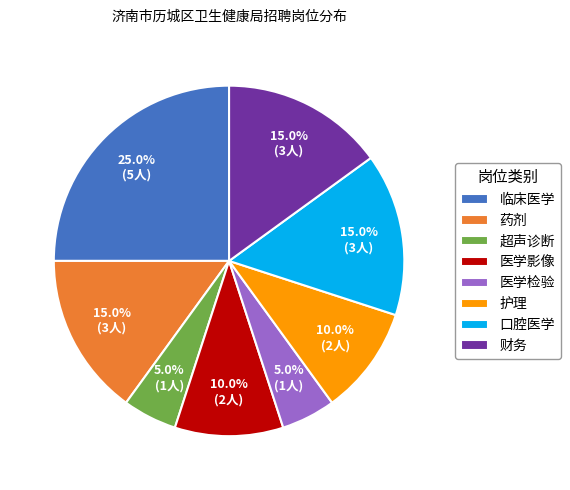

How many slices are in this pie chart?

8